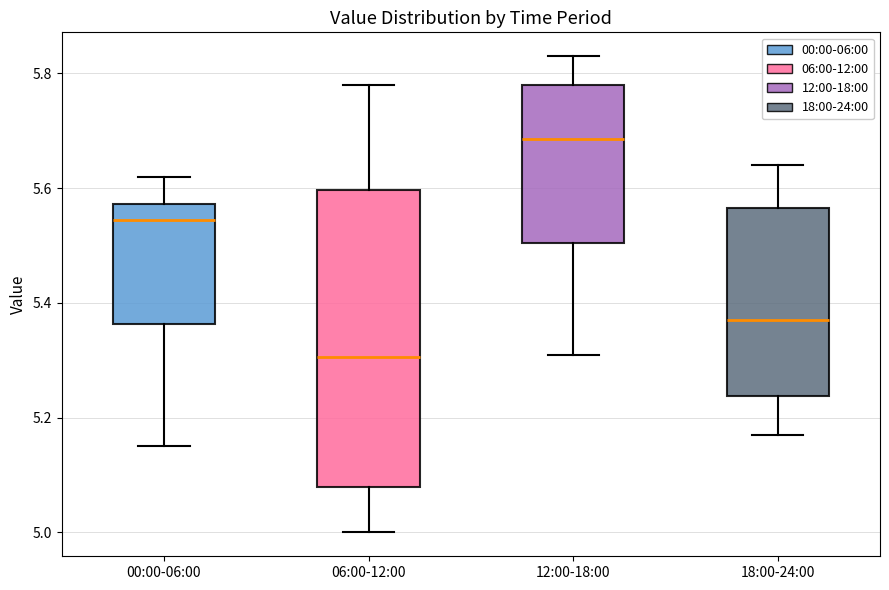

Reading left to right, read every box against the y-axis: the position of its median line, the range the box covers, and the ends of its whiskers. The values are not printed on the chart, so give them approximately, as read against the axis.

00:00-06:00: median 5.54, box 5.36 to 5.58, whiskers 5.16 to 5.62
06:00-12:00: median 5.30, box 5.08 to 5.60, whiskers 5.00 to 5.78
12:00-18:00: median 5.68, box 5.50 to 5.78, whiskers 5.32 to 5.84
18:00-24:00: median 5.38, box 5.24 to 5.56, whiskers 5.18 to 5.64